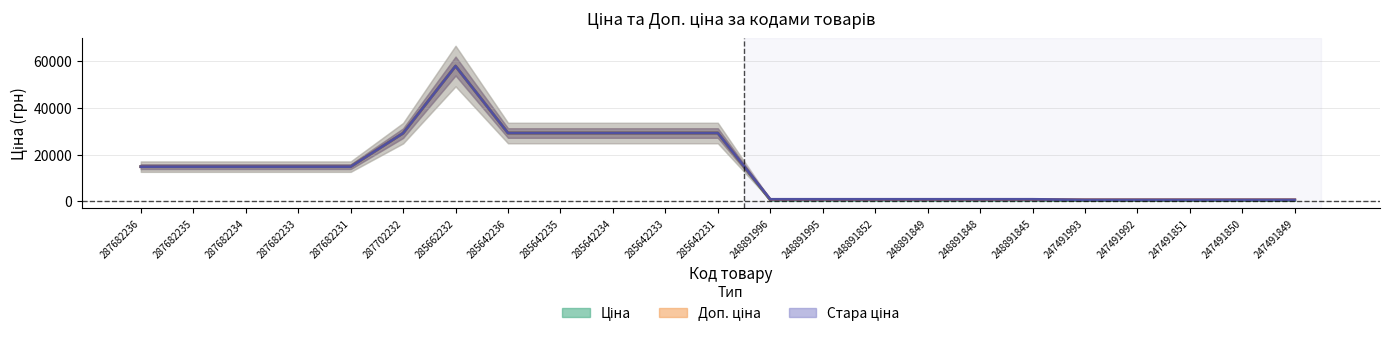

What is the label of the 18th point from the left?

248891845